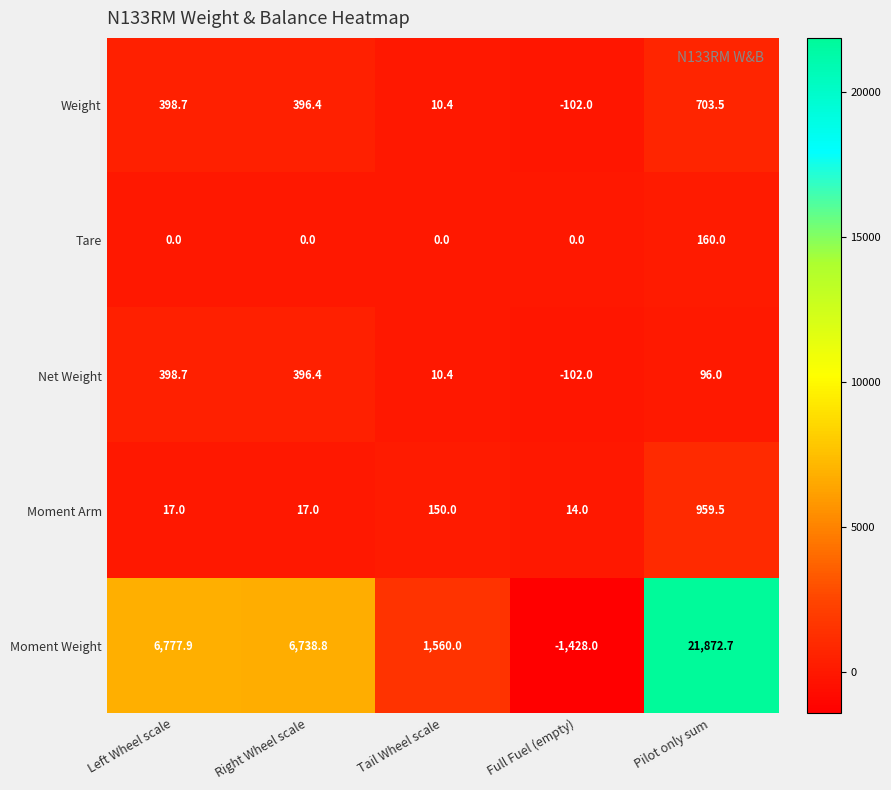

Which series has the largest range (max minus min)?

Moment Weight